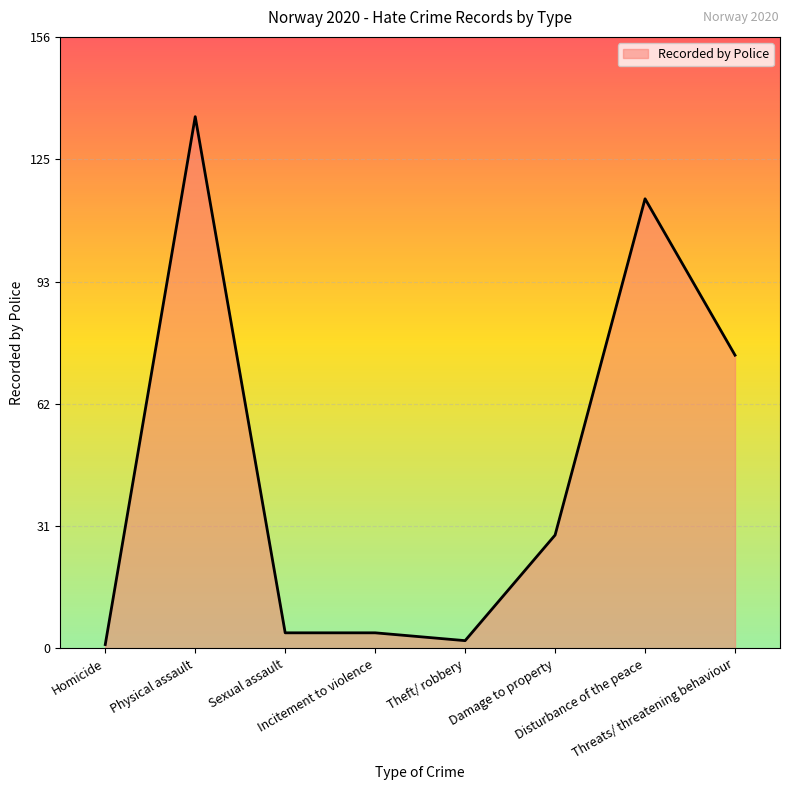

What is the greatest value displayed?

136